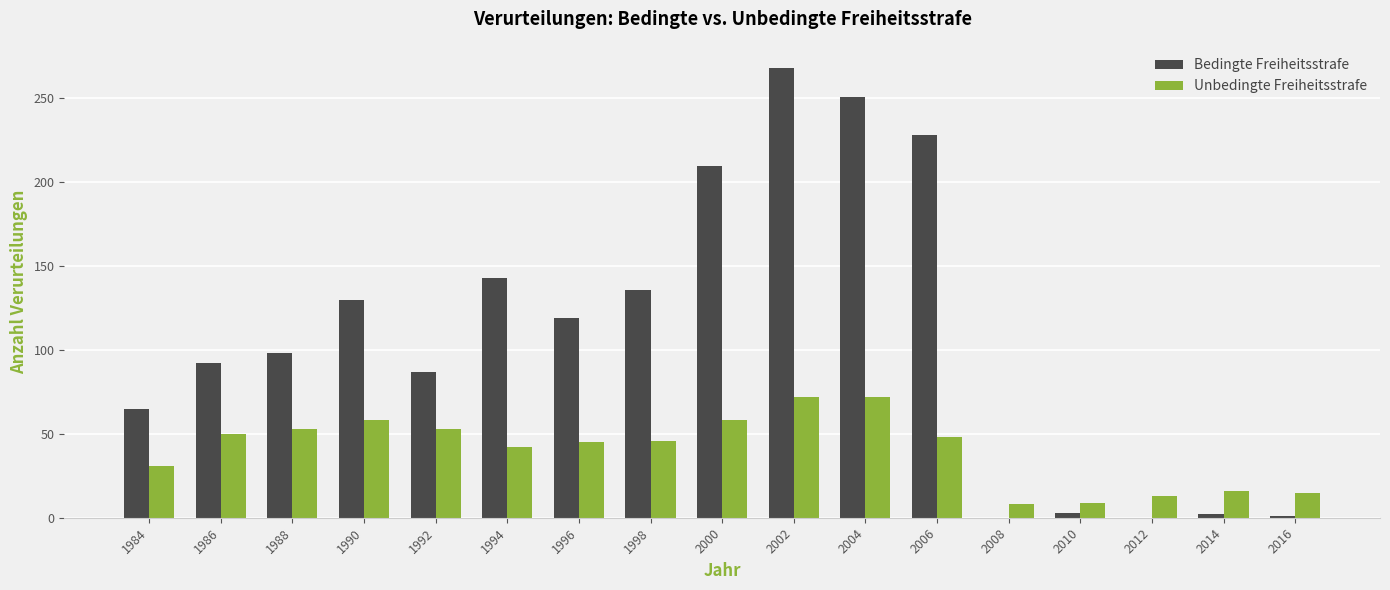

Between 1994 and 2014, which series saw the biggest shift?

Bedingte Freiheitsstrafe